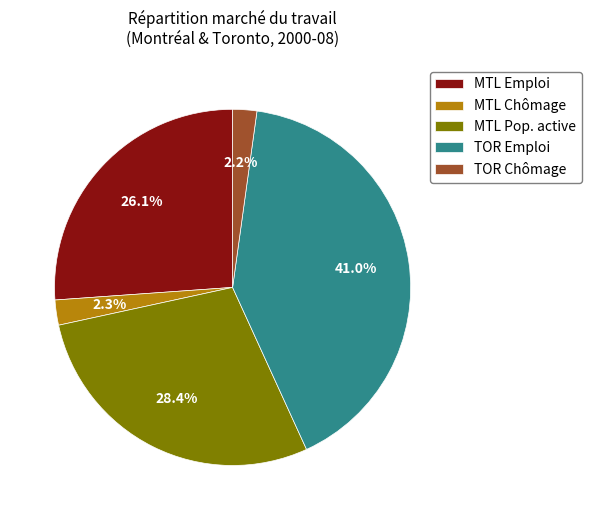

Does MTL Chômage represent more than half of the total?

No